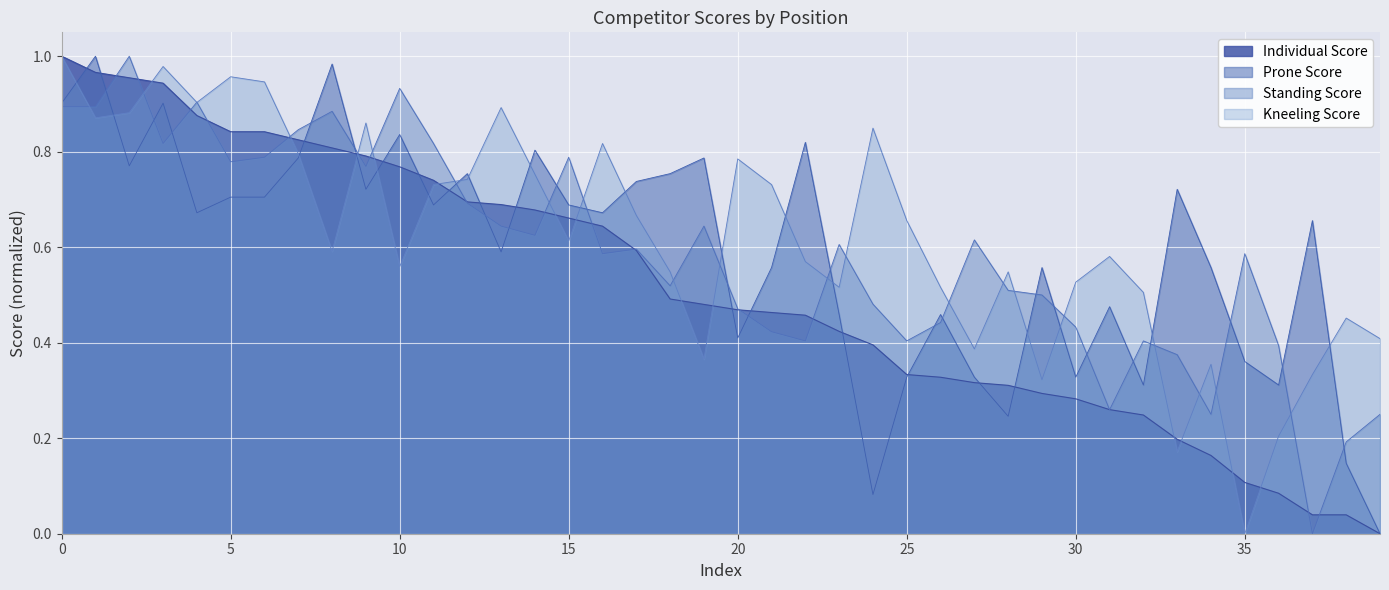

What is the value of the Prone Score point at the 30th from the left?

0.6